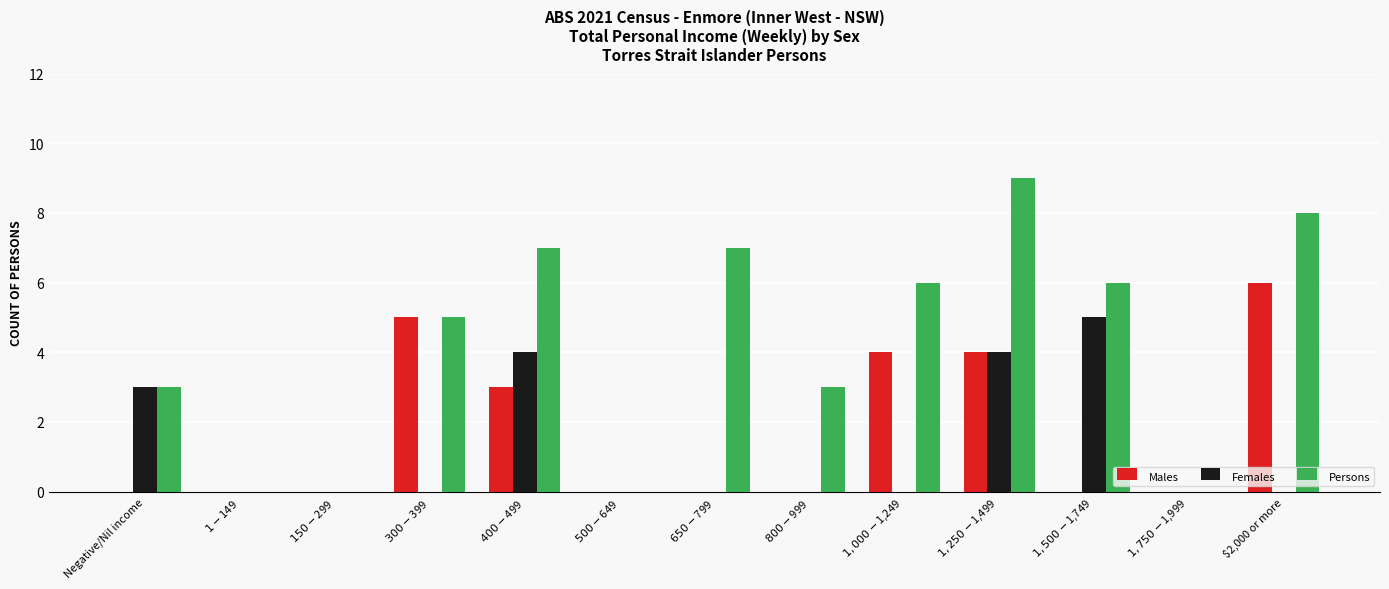

Reading right to left, what are all the values shown in this chart?

Males: 6	0	0	4	4	0	0	0	3	5	0	0	0
Females: 0	0	5	4	0	0	0	0	4	0	0	0	3
Persons: 8	0	6	9	6	3	7	0	7	5	0	0	3